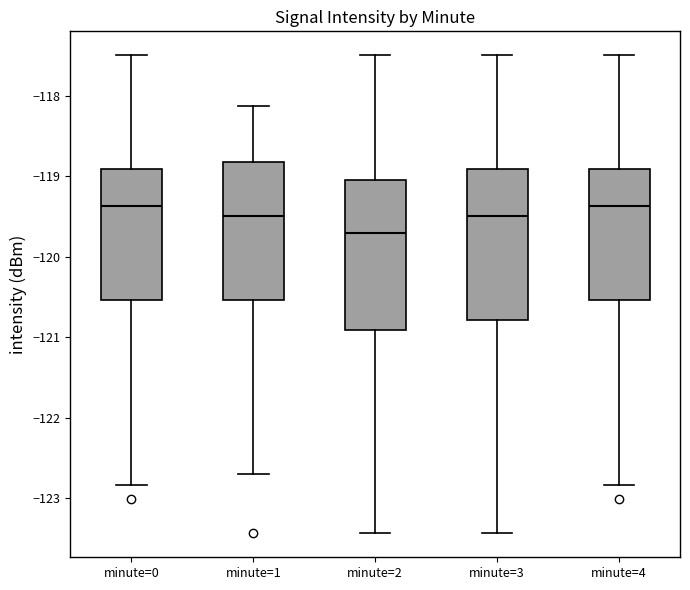

Which box's median line is the lowest?

minute=2